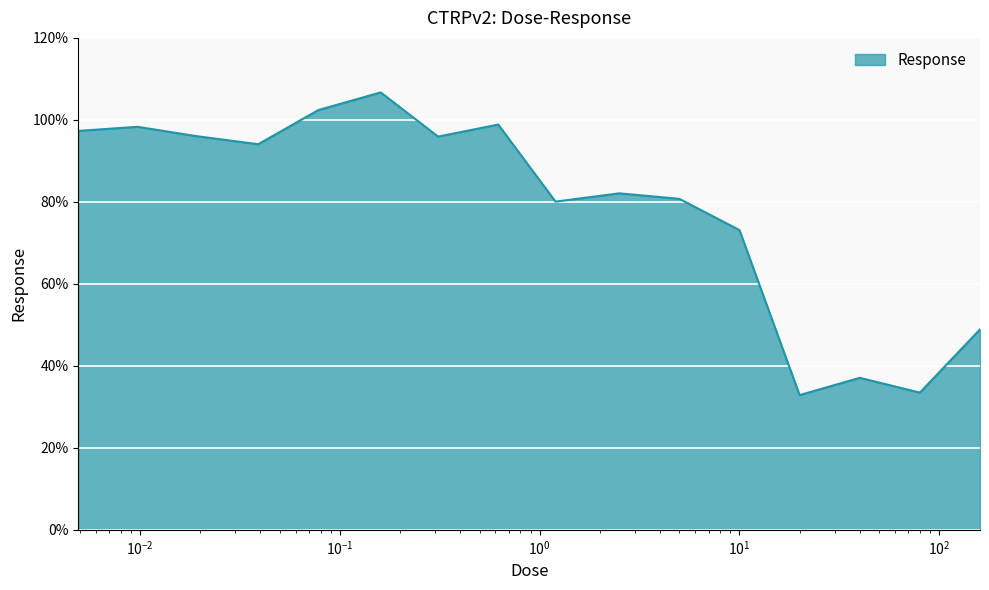

What is the maximum value shown in the chart?

106.7